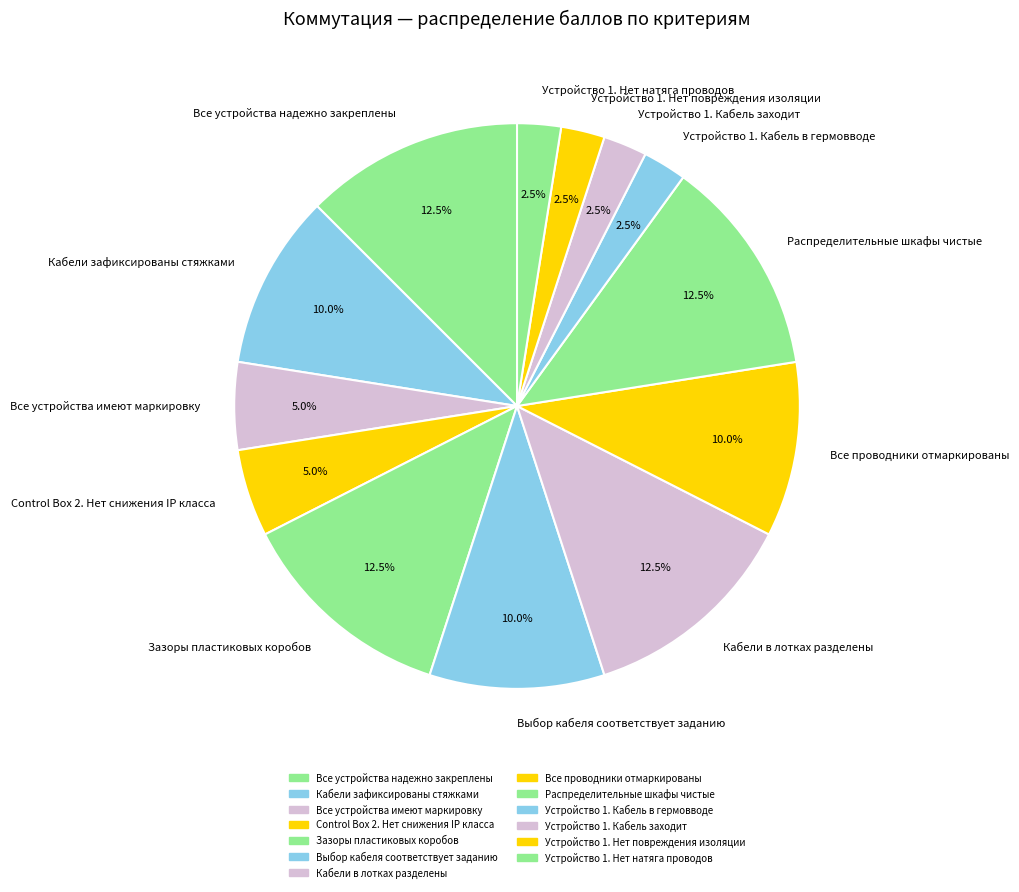

How many slices are in this pie chart?

13